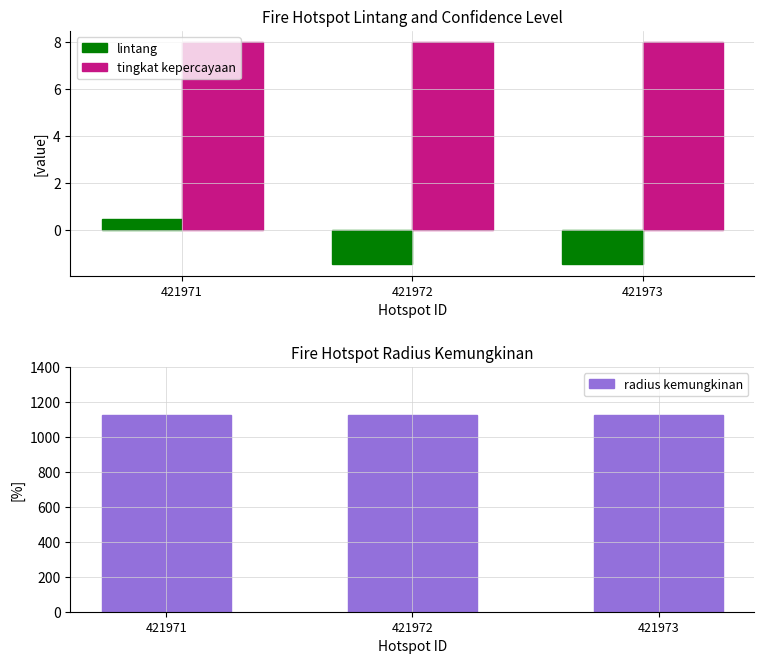

Which series has the widest spread of values?

lintang